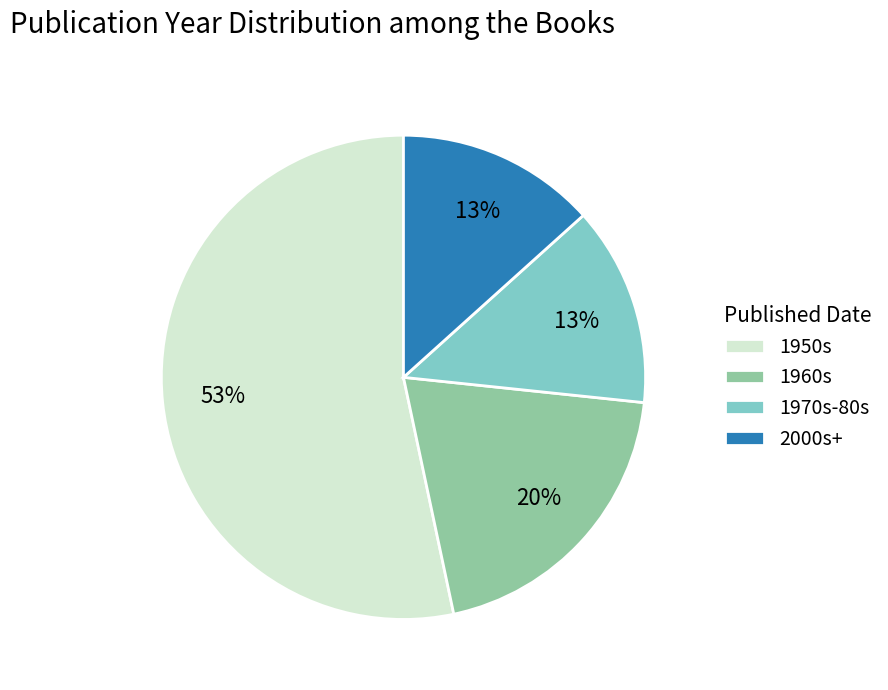

Which slice is the largest?

1950s